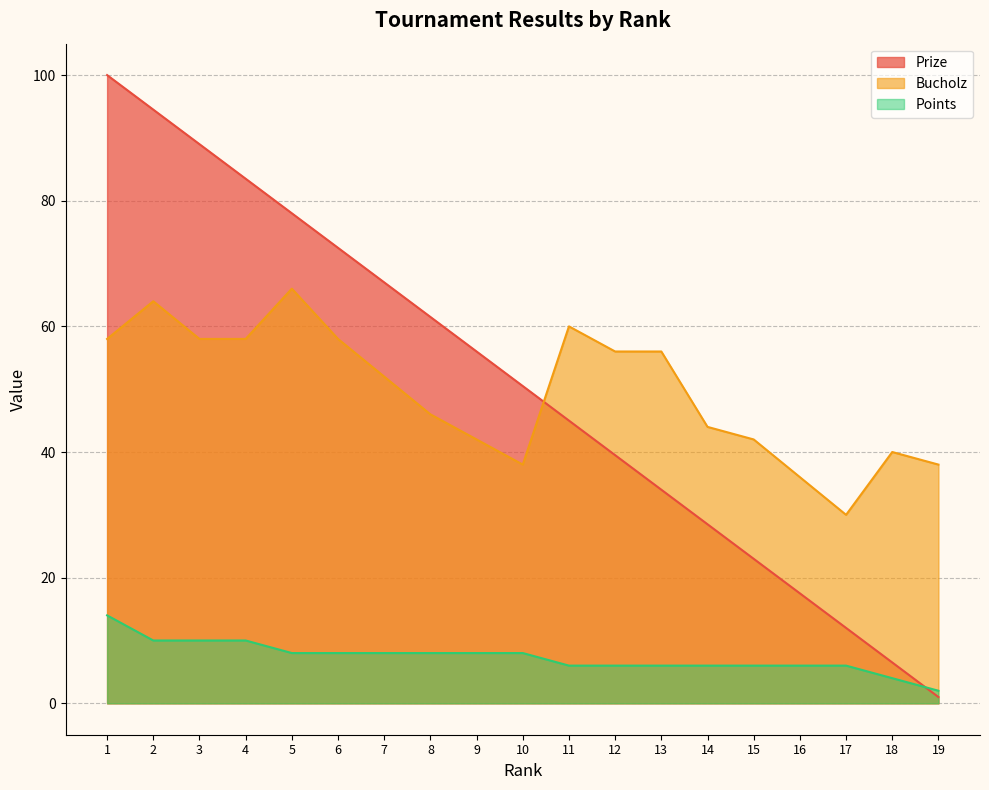

What is the total value across all series at 19?

41.0